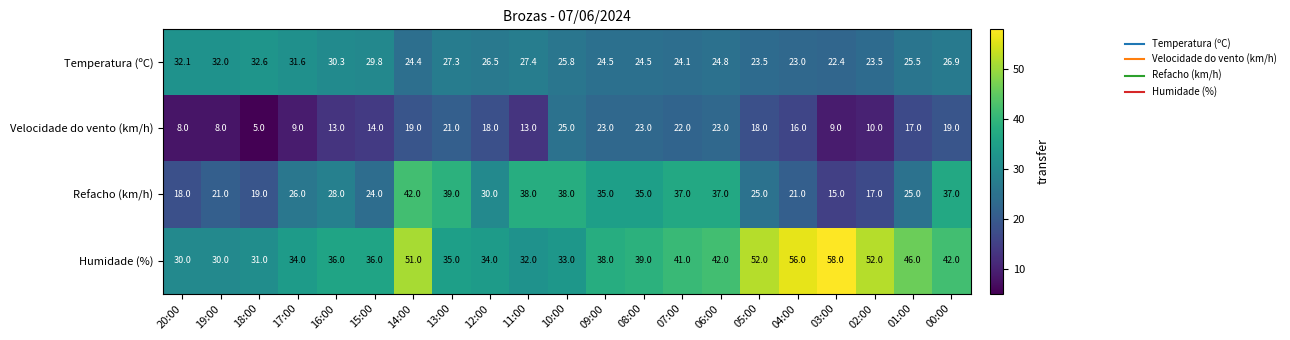

What is the difference between the second highest and second lowest values in the Refacho (km/h) series?

22.0